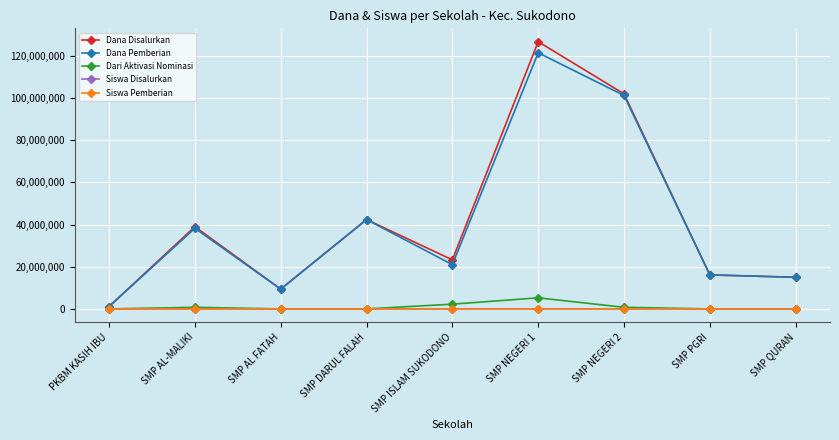

What is the difference between the maximum and minimum values in the Siswa Pemberian series?

200